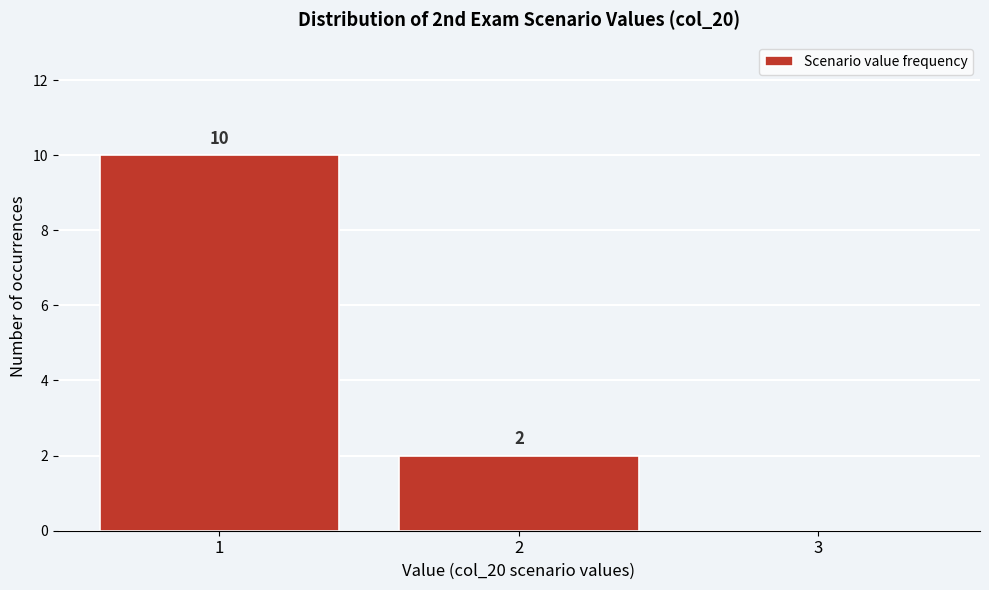

Which range on the x-axis has the tallest bar?

0.5 to 1.5